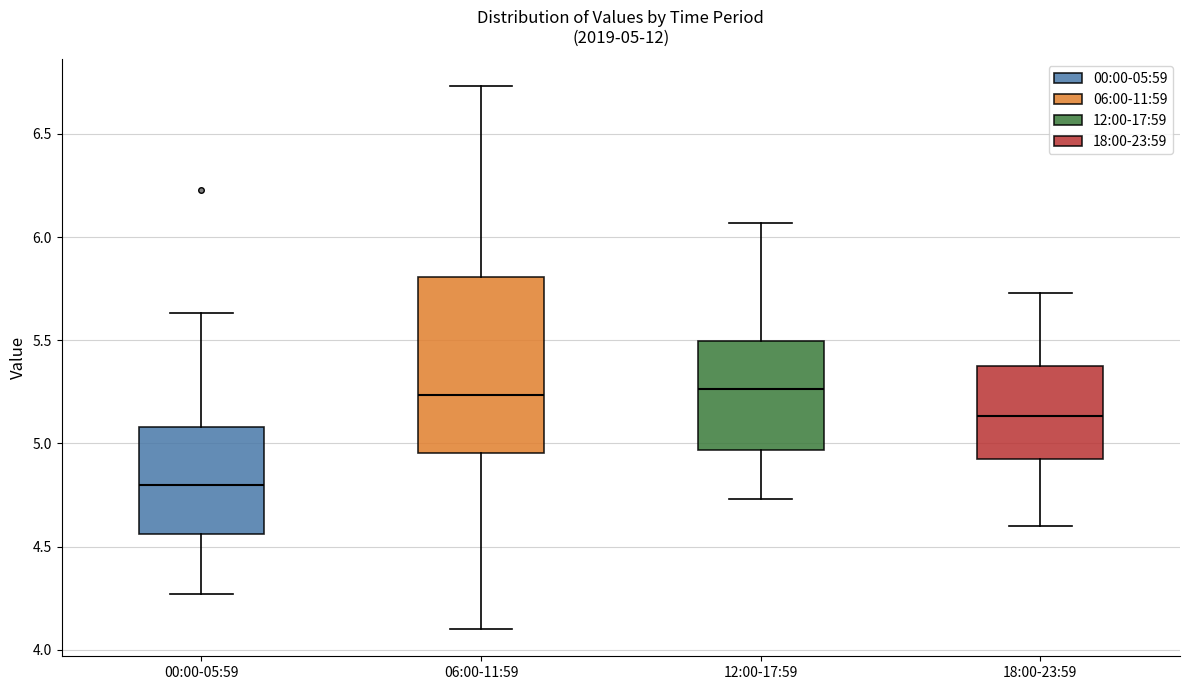

Which box is the tallest, from its lower edge to its upper edge?

06:00-11:59